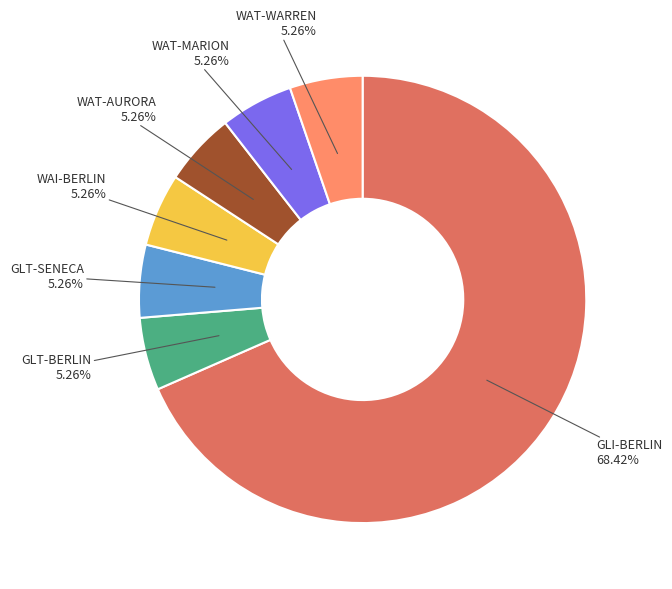

Which slice is the largest?

GLI-BERLIN